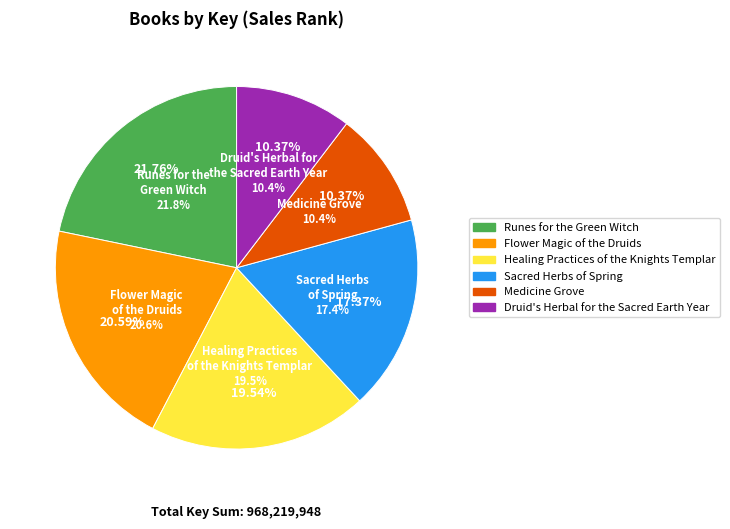

What portion of the pie excludes Runes for the Green Witch?

78.2%